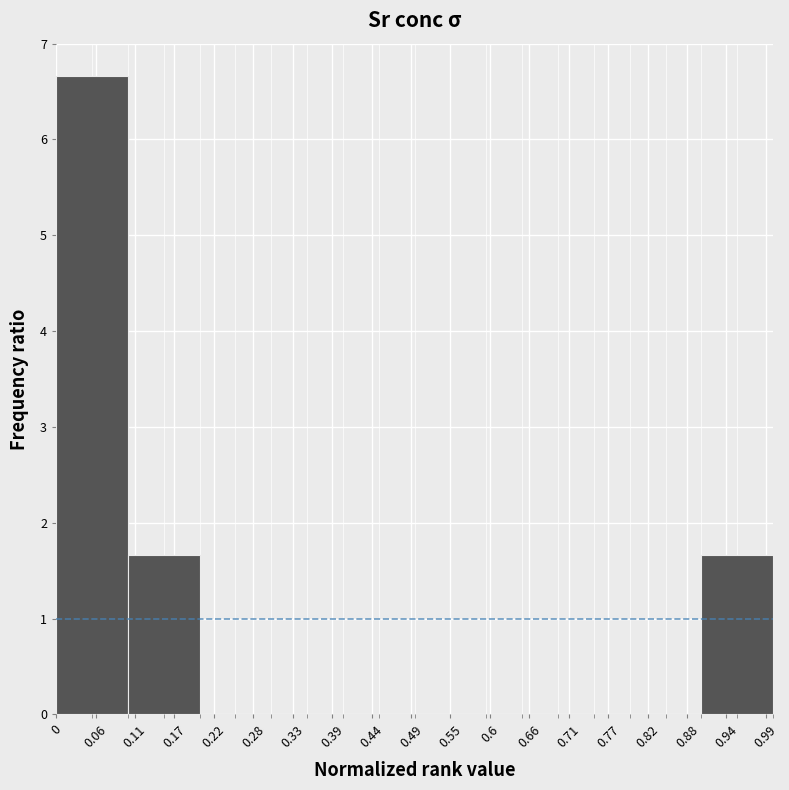

Which range on the x-axis has the tallest bar?

0.0 to 0.1